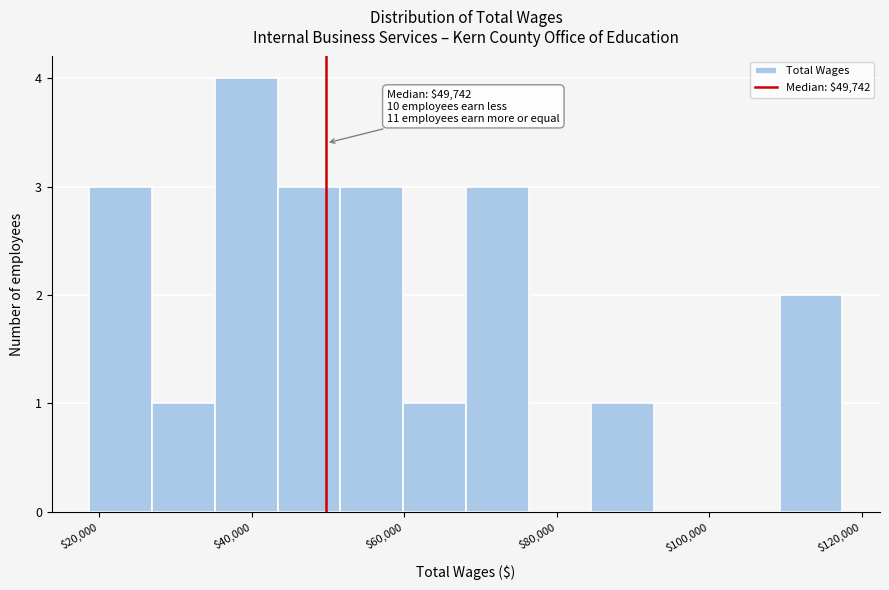

Over which range of the x-axis is the bar tallest?

36000 to 44000